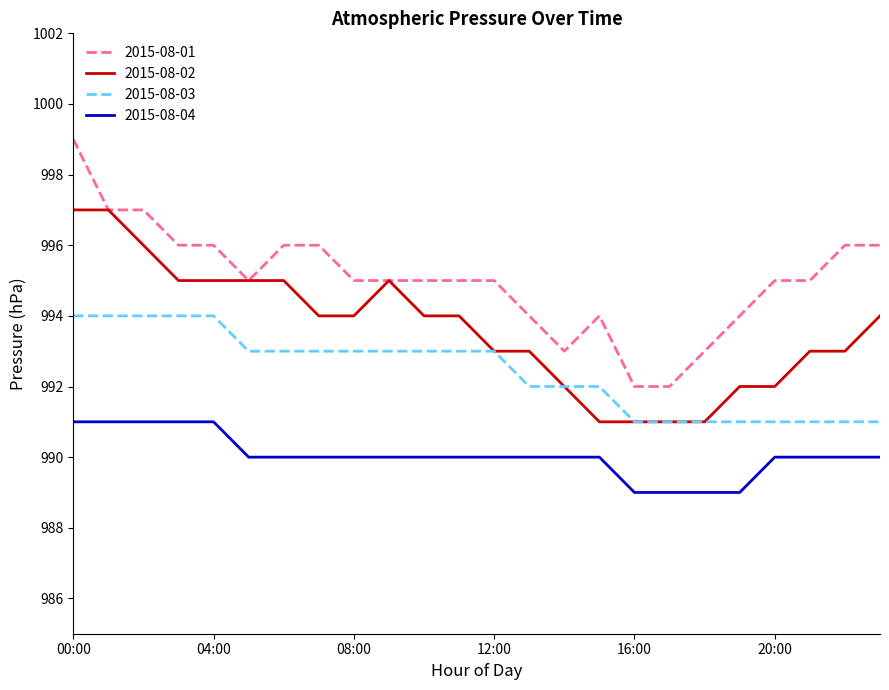

Rank the series by their maximum value, from lowest to highest.

2015-08-04, 2015-08-03, 2015-08-02, 2015-08-01